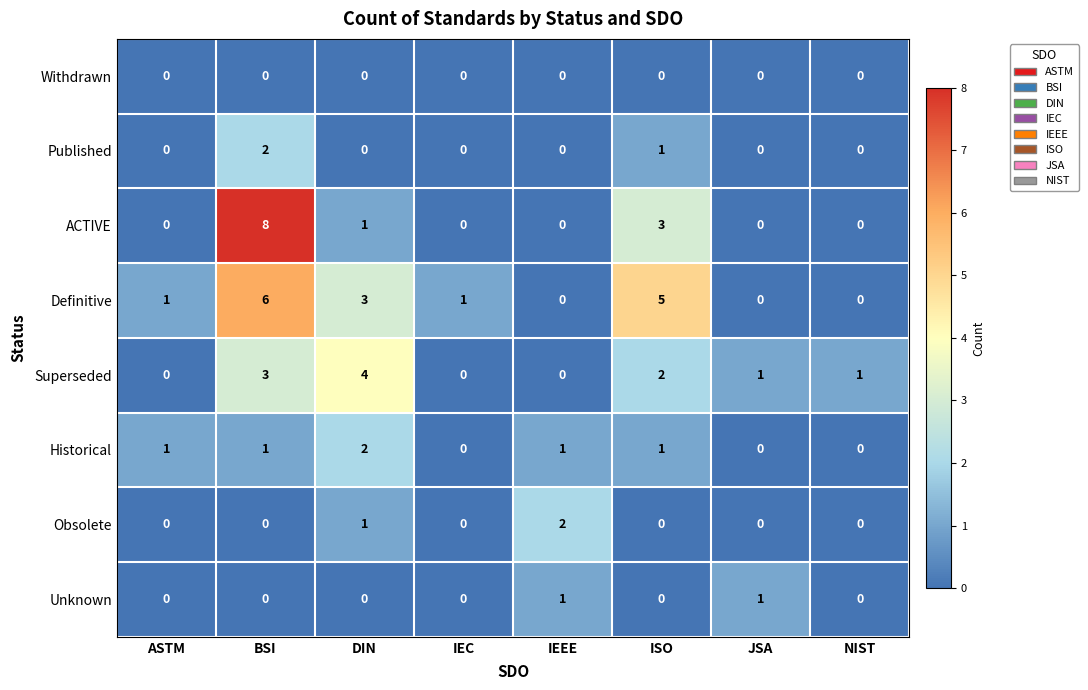

What is the difference between the maximum and minimum values in the ACTIVE series?

8